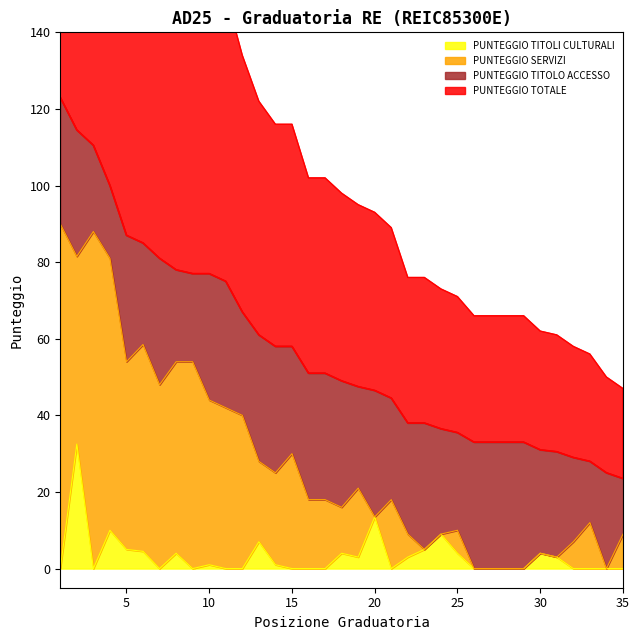

The PUNTEGGIO TOTALE series shows 99.8 at 12. True or false?

False